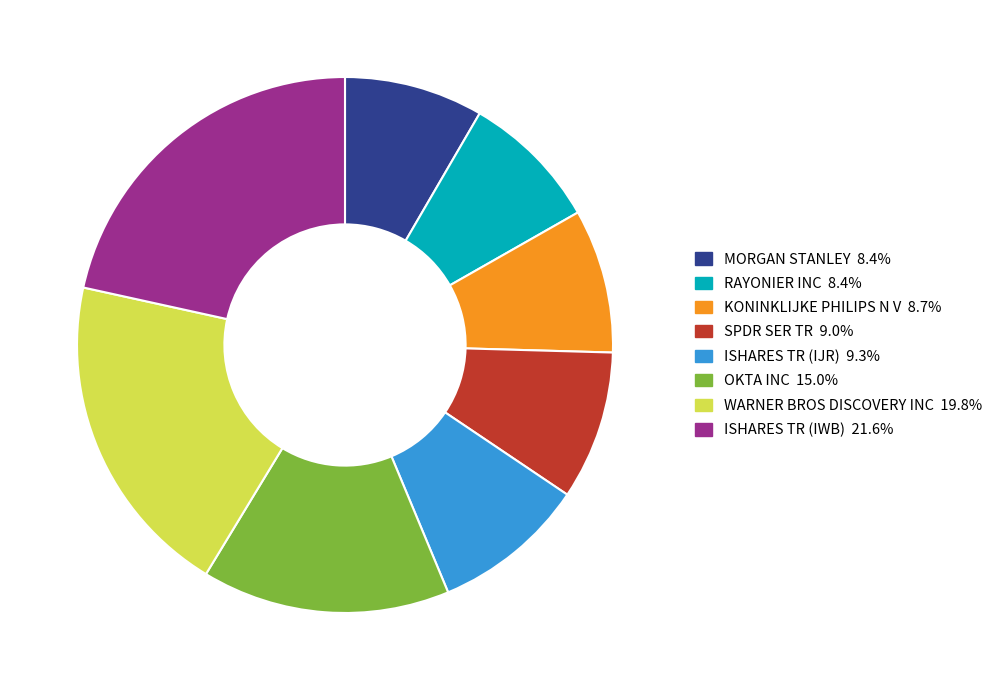

Approximately how many times larger is the value at RAYONIER INC 8.4% compared to KONINKLIJKE PHILIPS N V 8.7%?

1.0